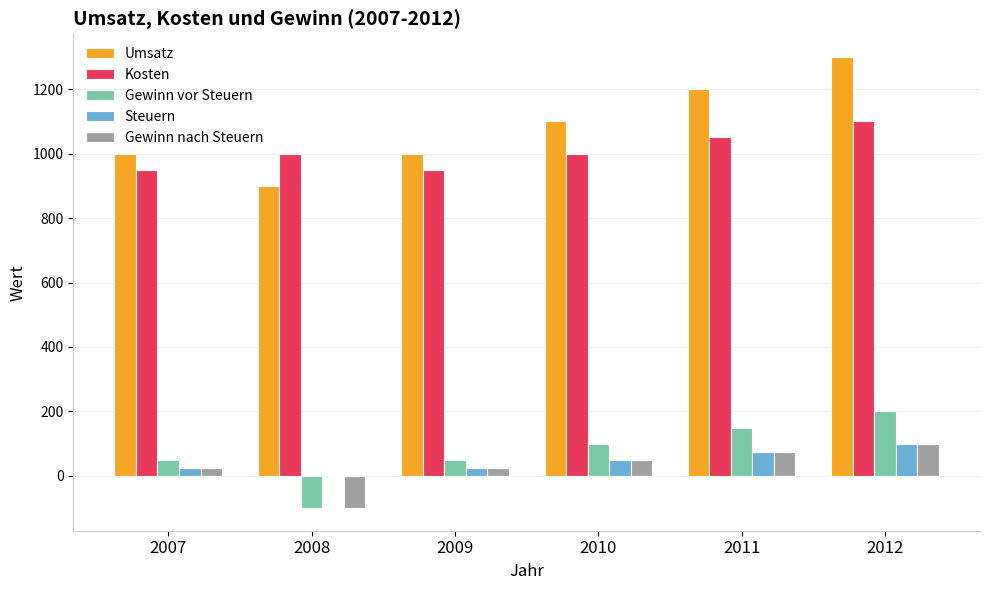

How many data points does each series have?

6